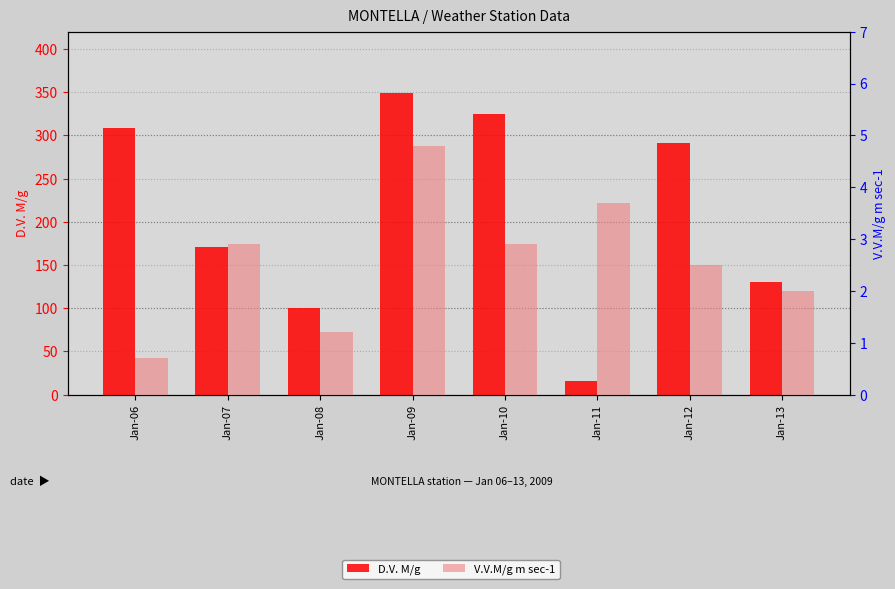

How many bars are there in total?

16